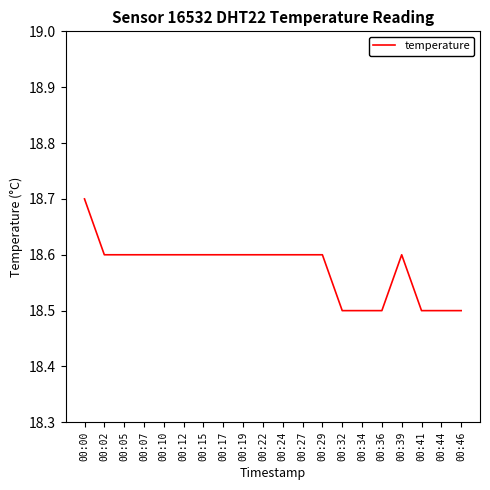

Approximately how many times larger is the value at 00:44 compared to 00:27?

1.0